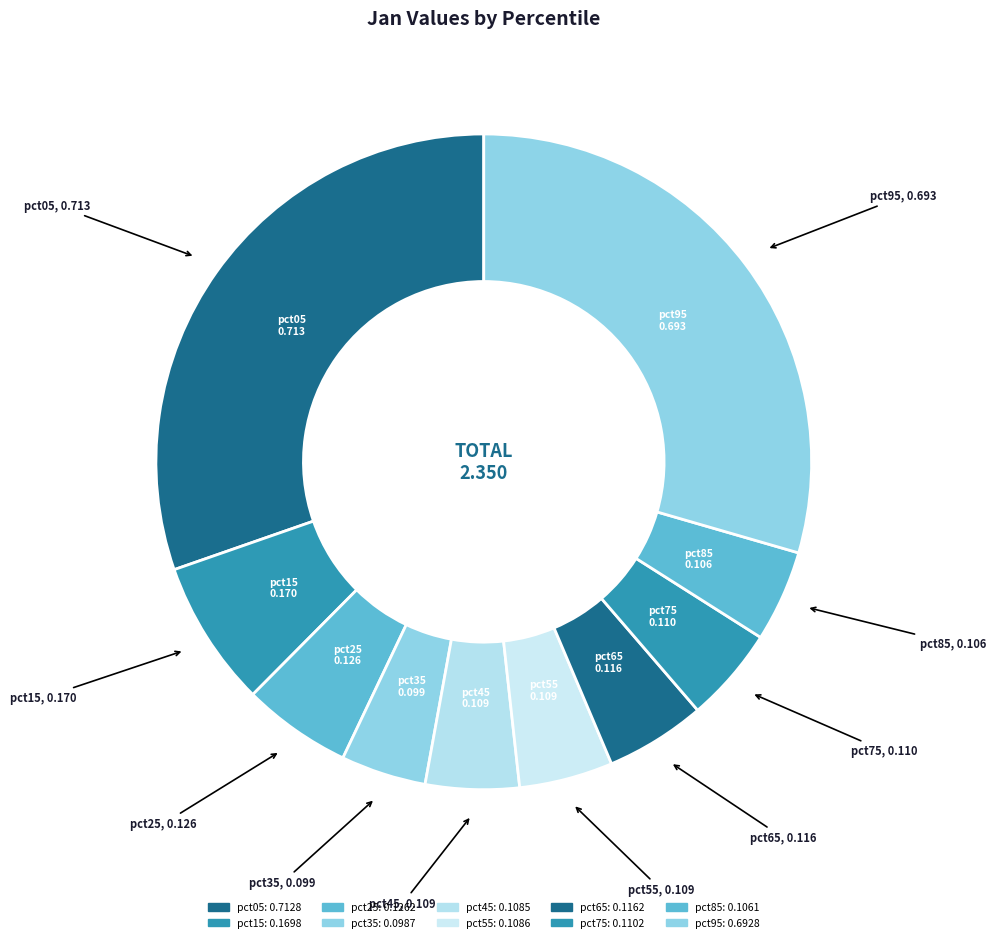

The pct55 slice represents 5% of the pie. True or false?

True